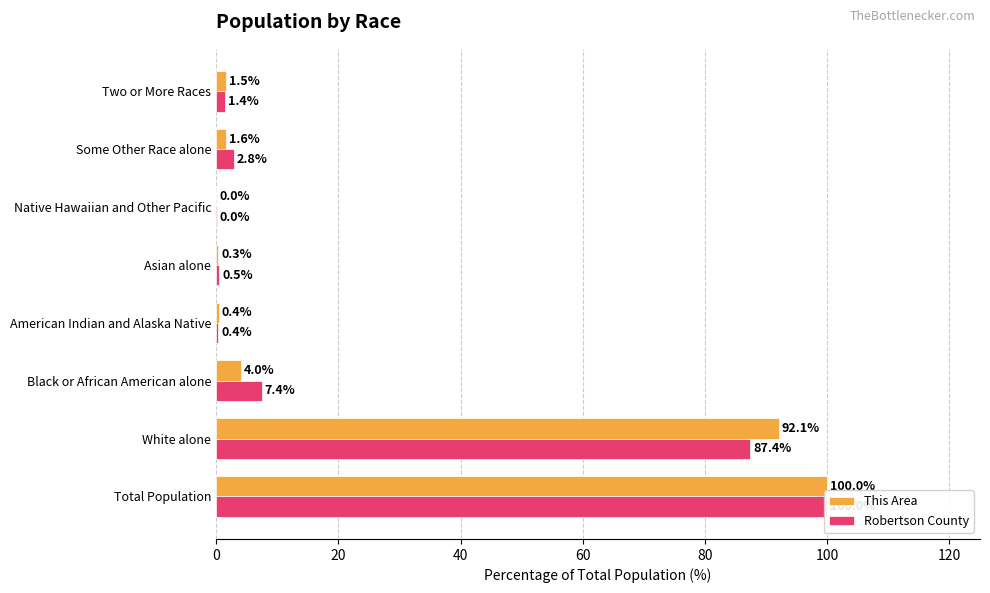

Does the chart contain stacked bars?

No